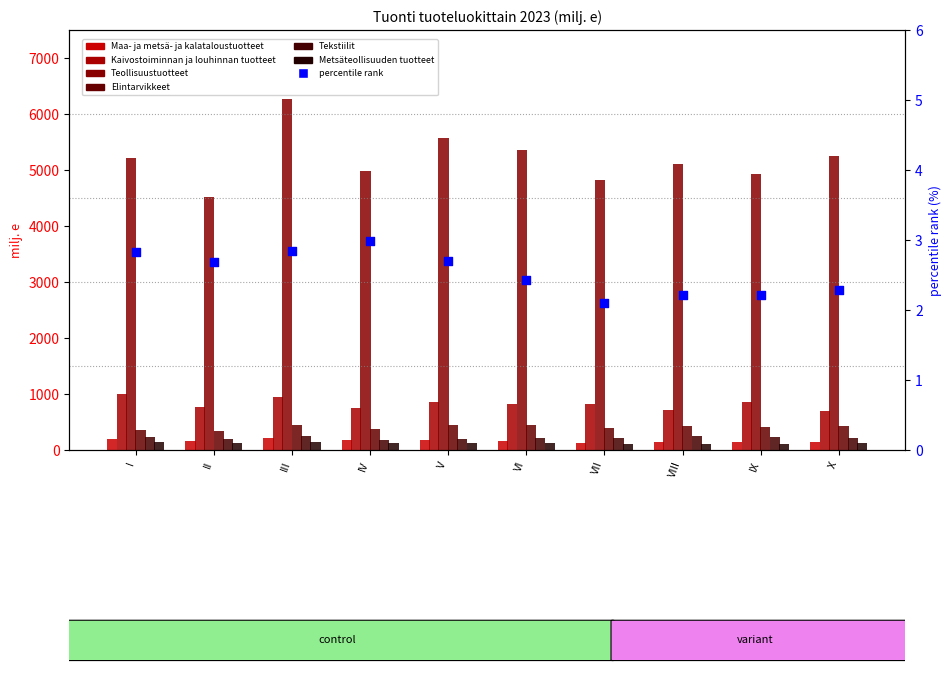

Which series has the largest total across all categories?

Teollisuustuotteet